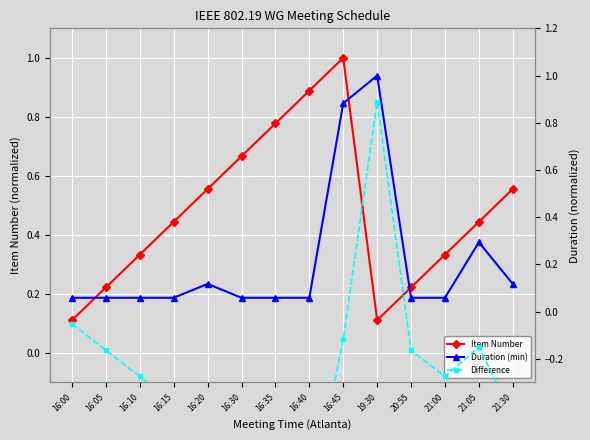

How many categories are shown in the chart?

14